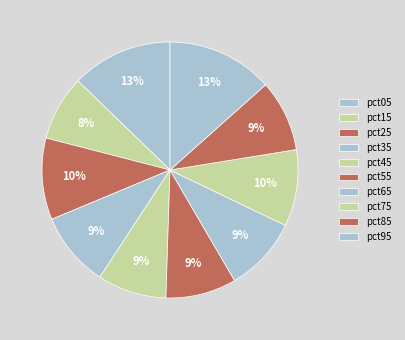

Count the number of slices in the pie.

10